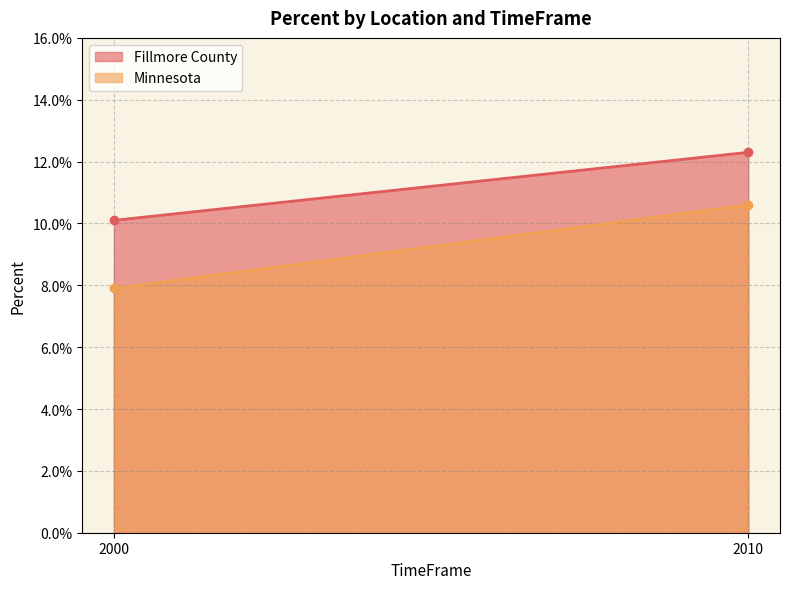

How many Minnesota values are between 0 and 1?

2